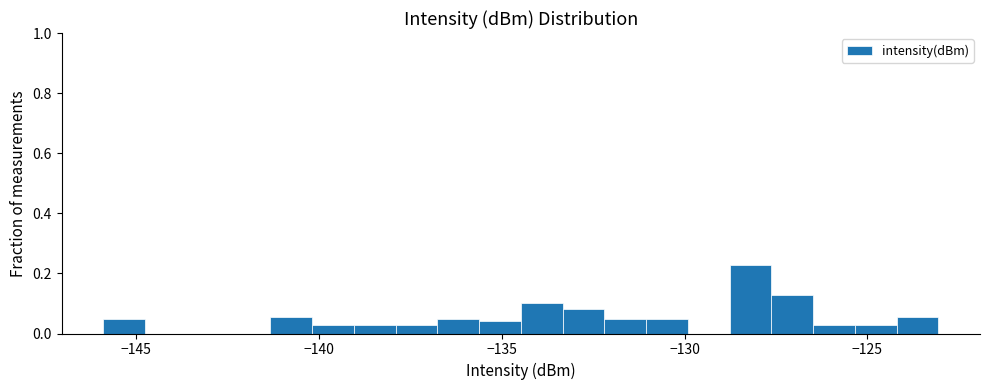

Read against the x-axis, roughly where is the centre of the tallest bar?

-128.0